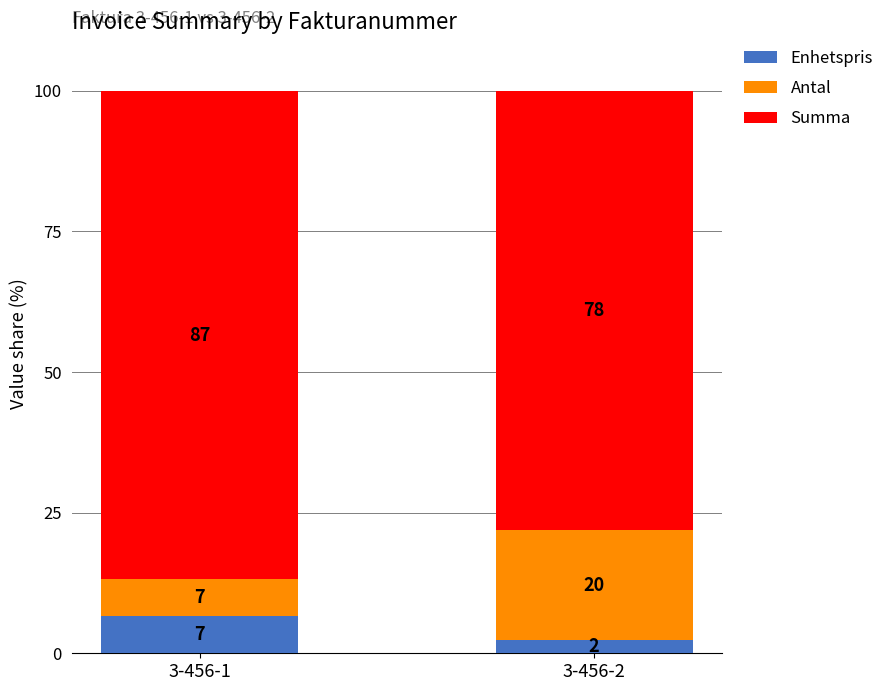

Are the bars grouped side by side (vs. stacked)?

No